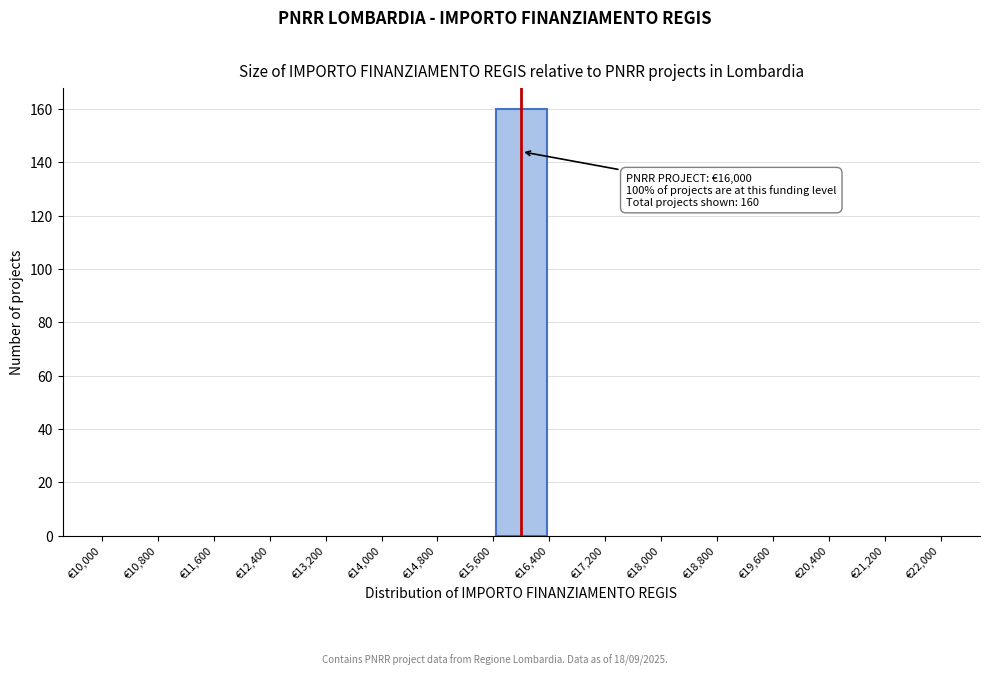

Over which range of the x-axis is the bar tallest?

15600 to 16400